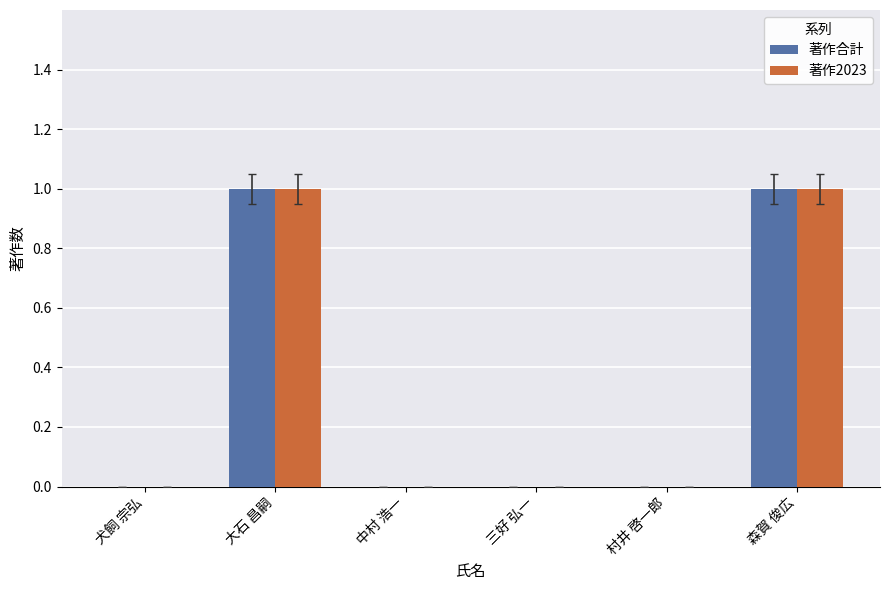

Is the value of 著作合計 at 森賀 俊広 greater than the value of 著作2023 at 村井 啓一郎?

Yes